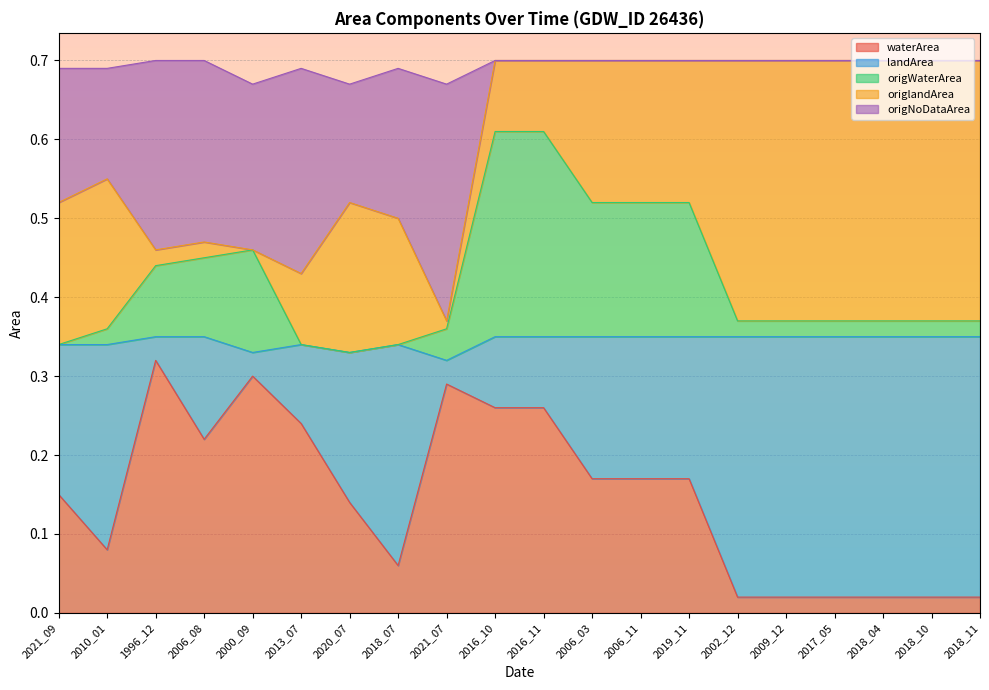

The value of waterArea at 2017_05 is 0.0. True or false?

False